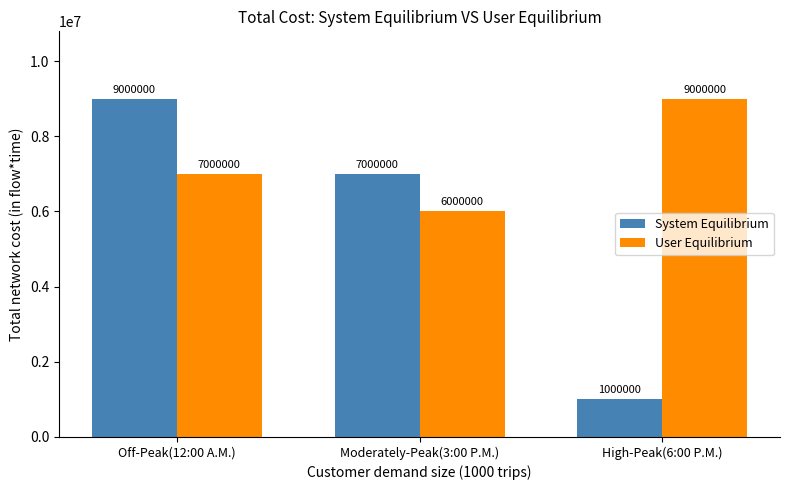

What is the spread (max minus min) of values at High-Peak(6:00 P.M.)?

8000000